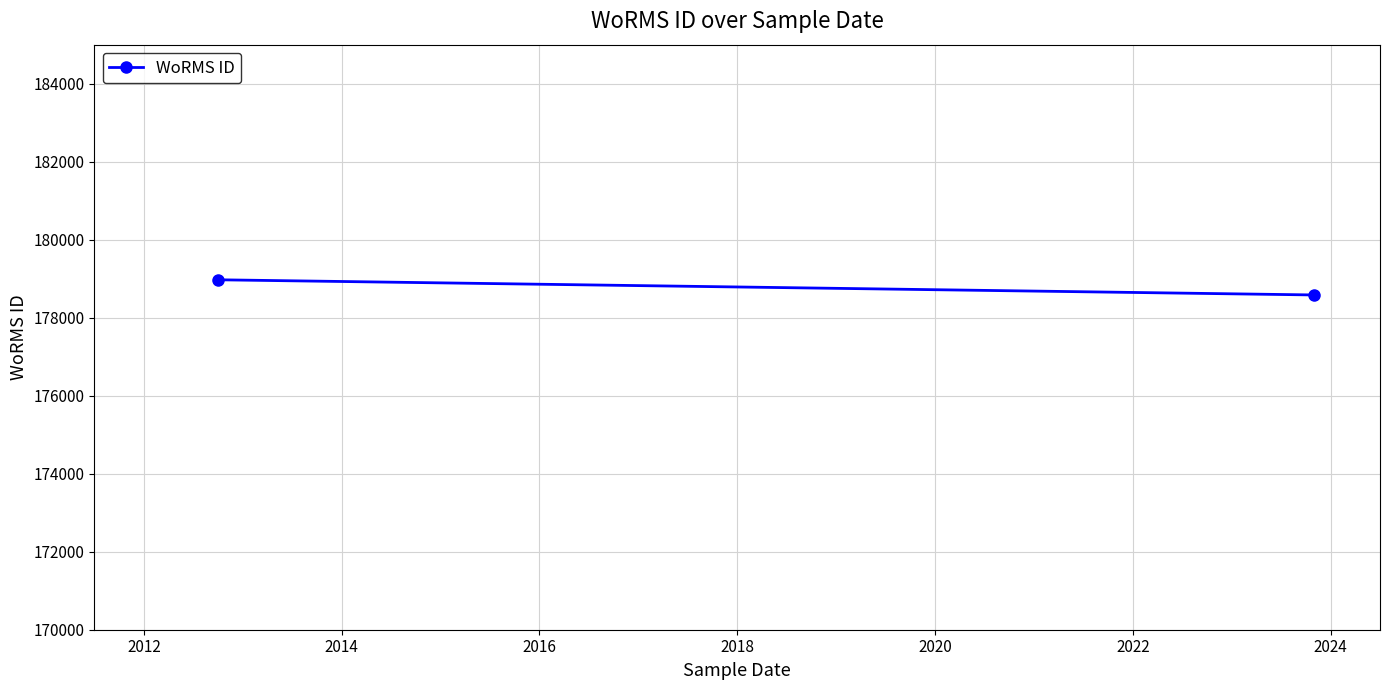

How many distinct data groups are displayed?

1